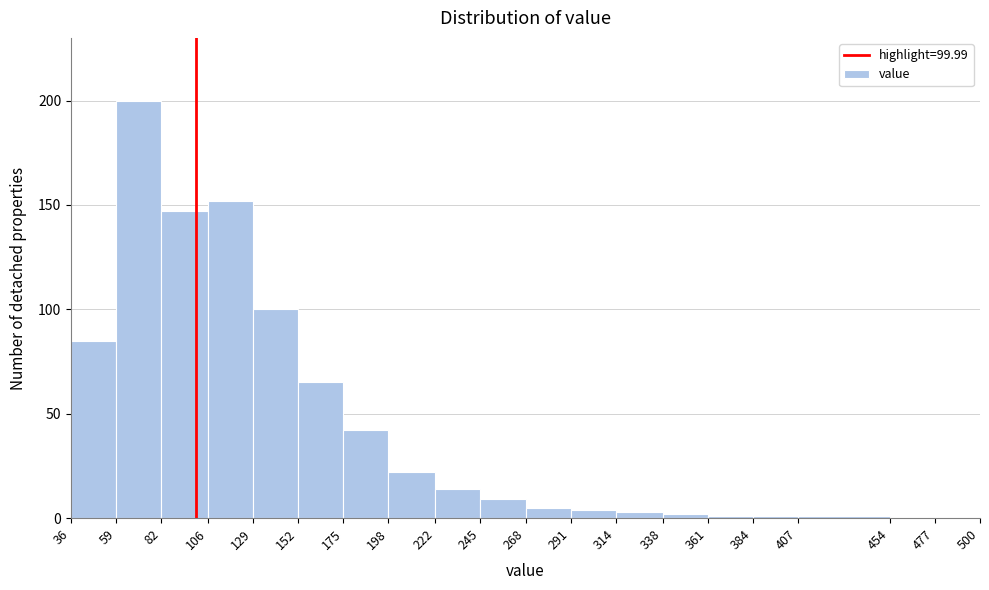

Over which range of the x-axis is the bar tallest?

59 to 82